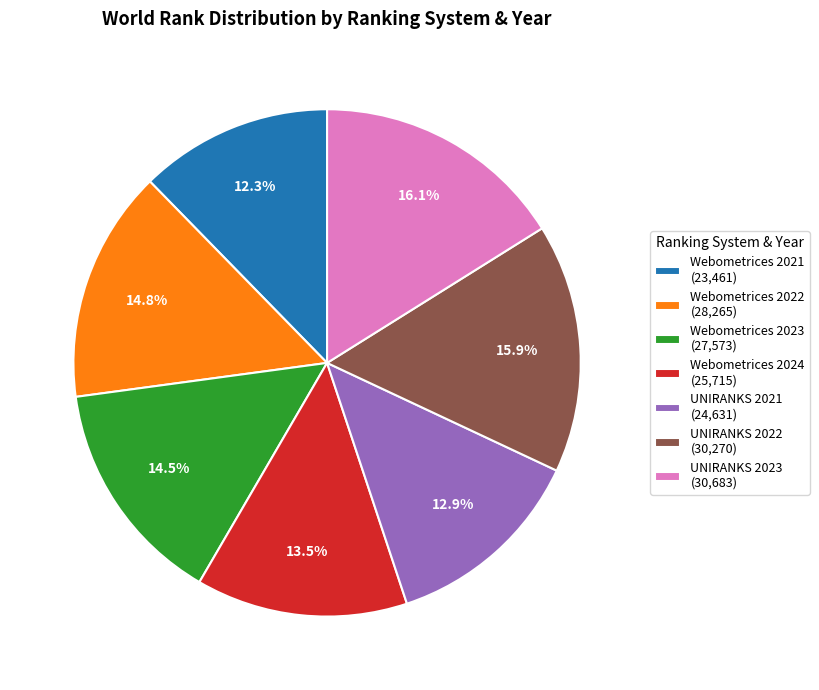

What portion of the pie excludes UNIRANKS 2023 (30,683)?

83.9%